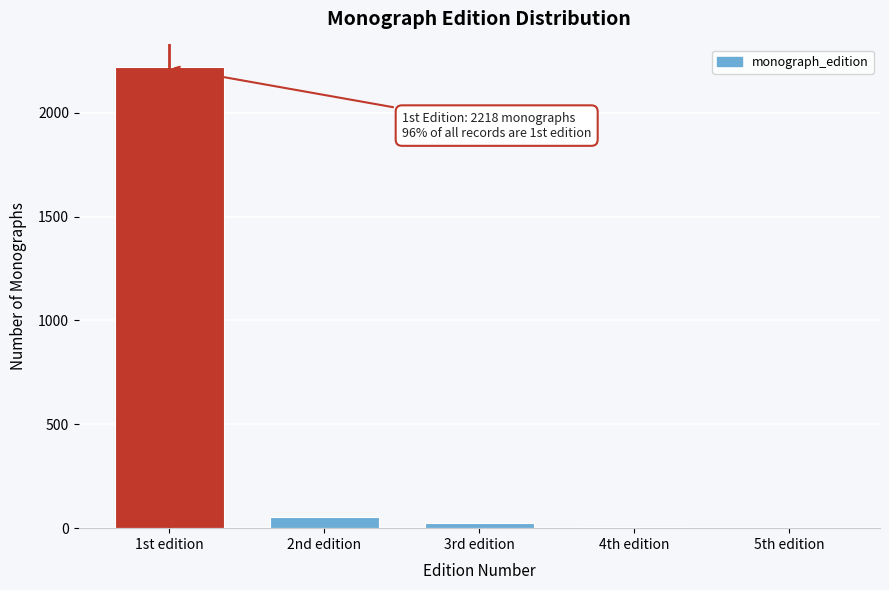

Which category has the highest value across all series?

1st edition